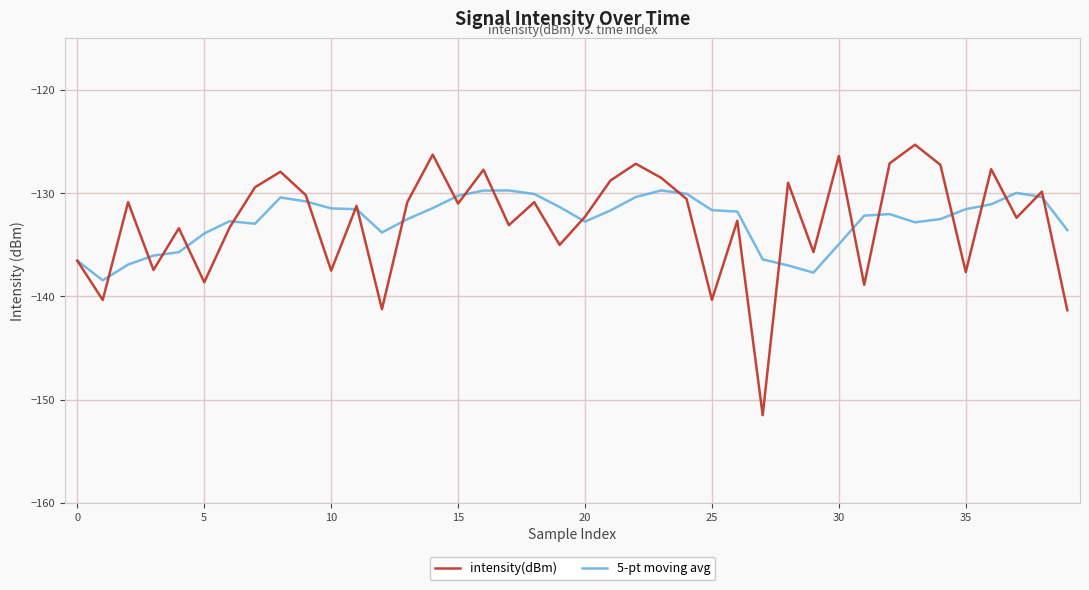

What is the lowest value of the 5-pt moving avg series?

-138.4